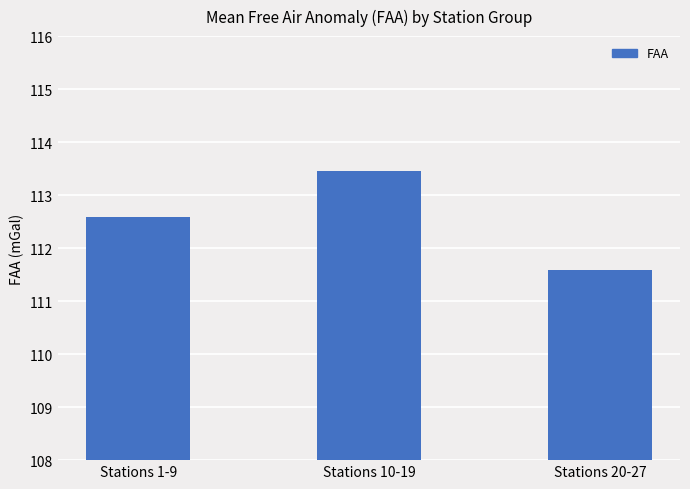

What is the maximum value shown in the chart?

113.5